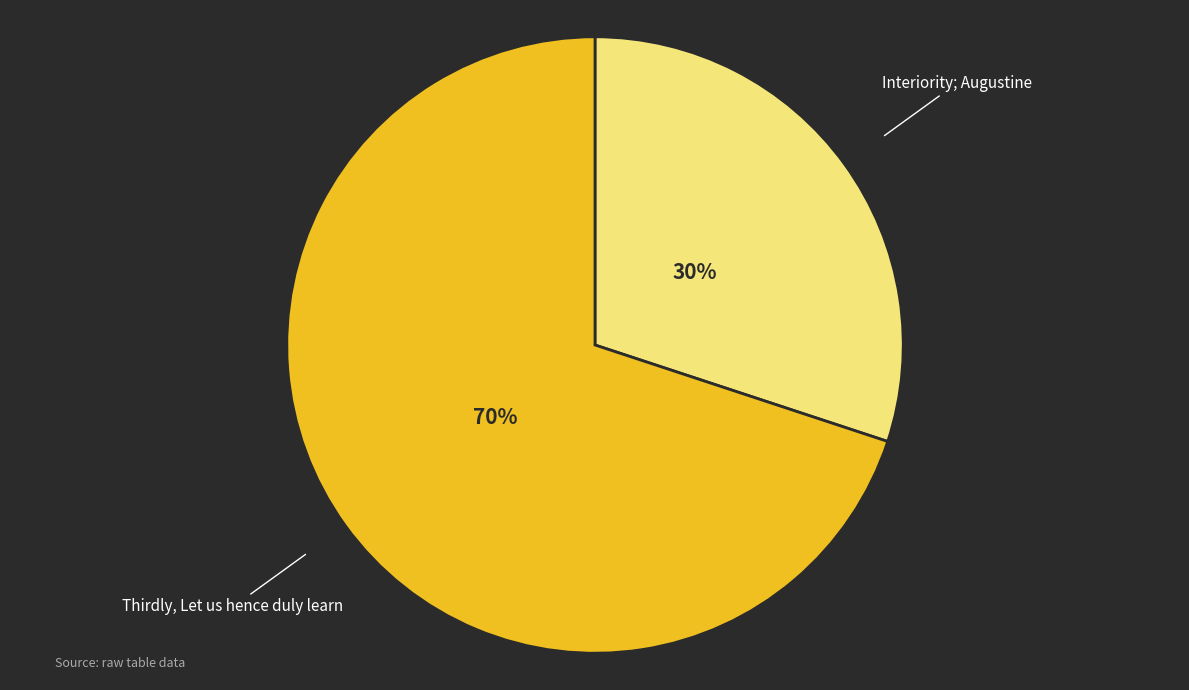

The Thirdly, Let us hence duly learn slice represents 70% of the pie. True or false?

True